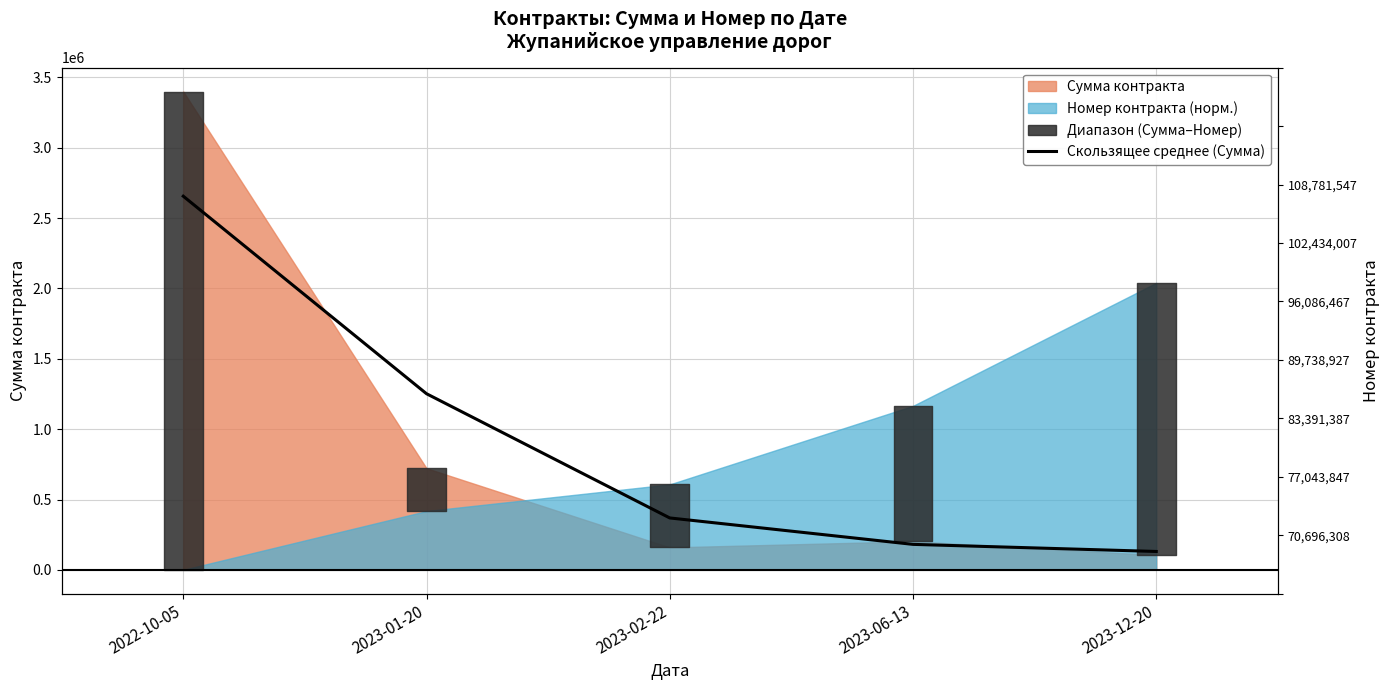

Reading left to right, transcribe all the data shown in this chart.

2656067.6	1251970.9	368896.0	181049.4	130593.0